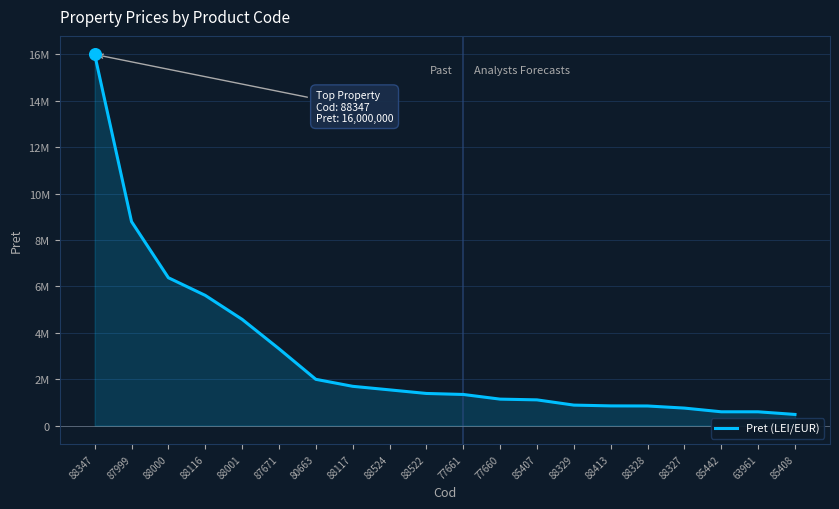

Does the chart have visible grid lines?

Yes